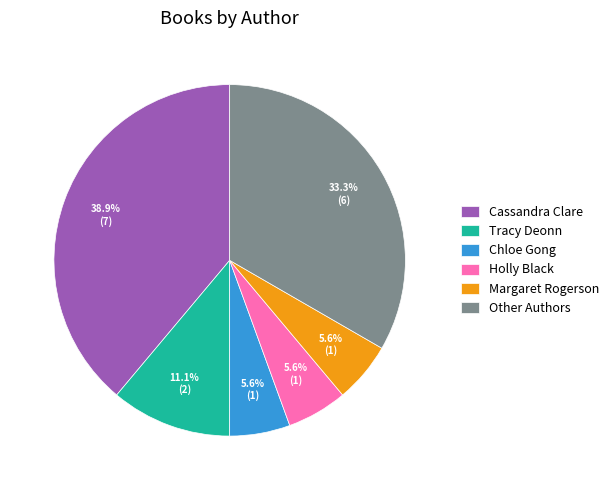

What percentage is the Holly Black slice, to the nearest percent?

6%